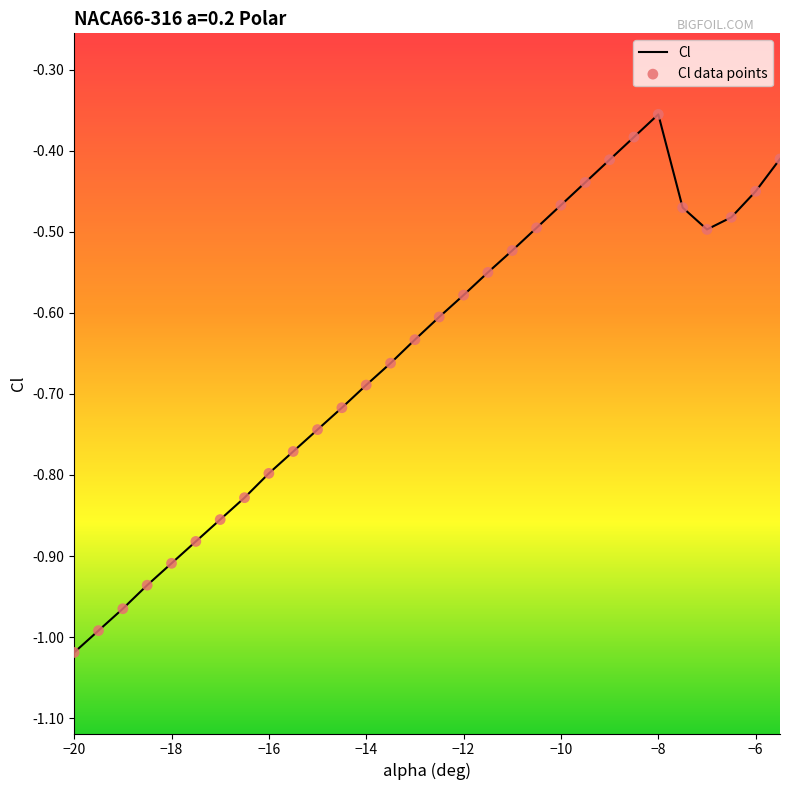

What is the change in value from -8 to -5.5?

-0.1